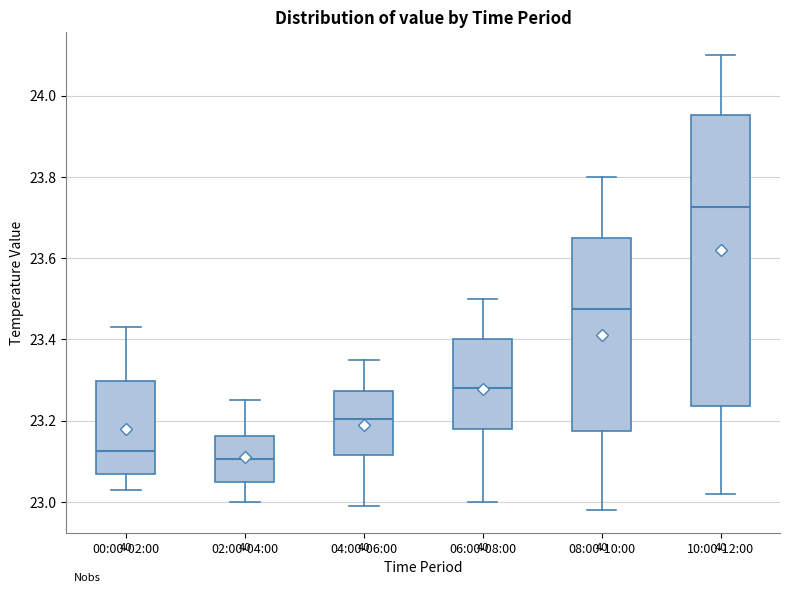

Where does the upper whisker of the box for 00:00-02:00 end on the y-axis? The values are not printed on the chart, so give them approximately, as read against the axis.

23.44